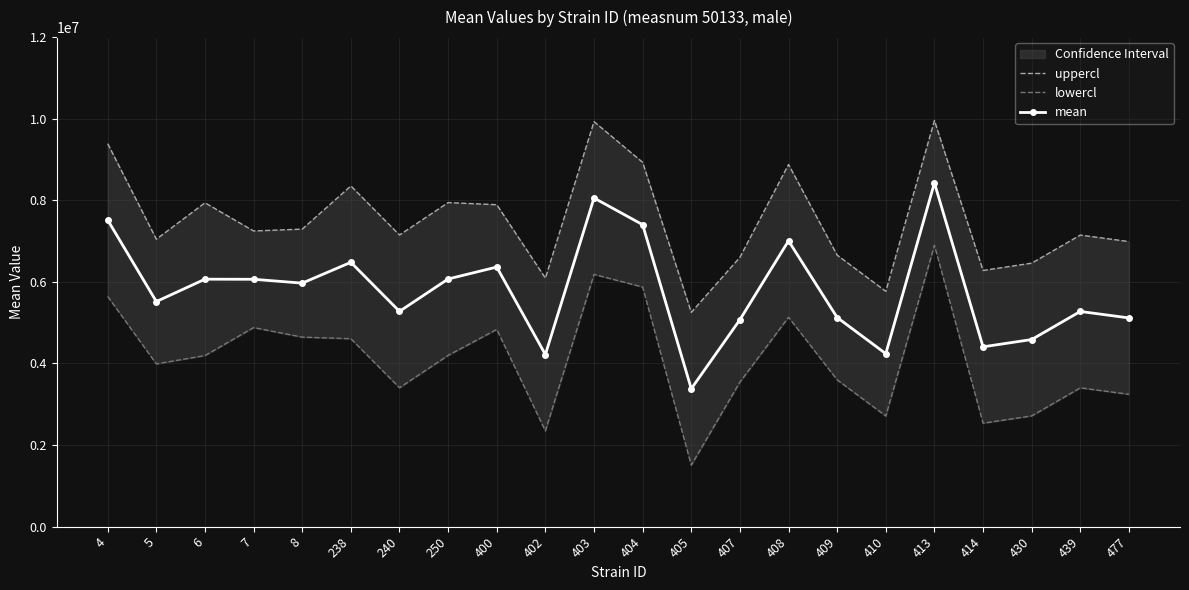

Rank the series by their maximum value, from lowest to highest.

lowercl, mean, uppercl